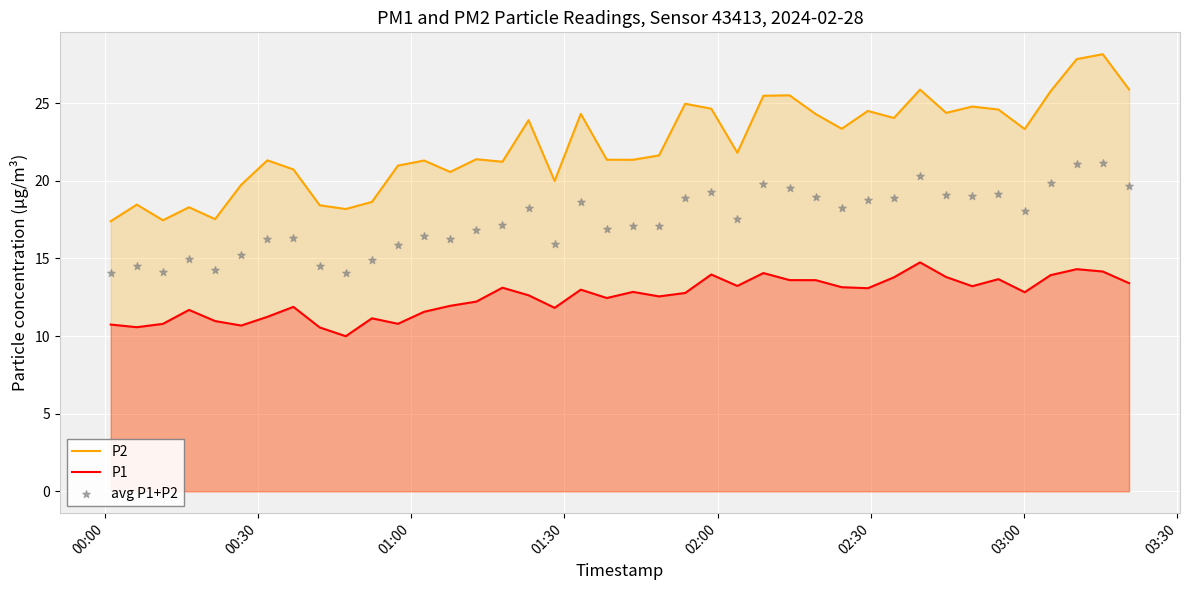

Which series has the largest Y range (max minus min)?

P2